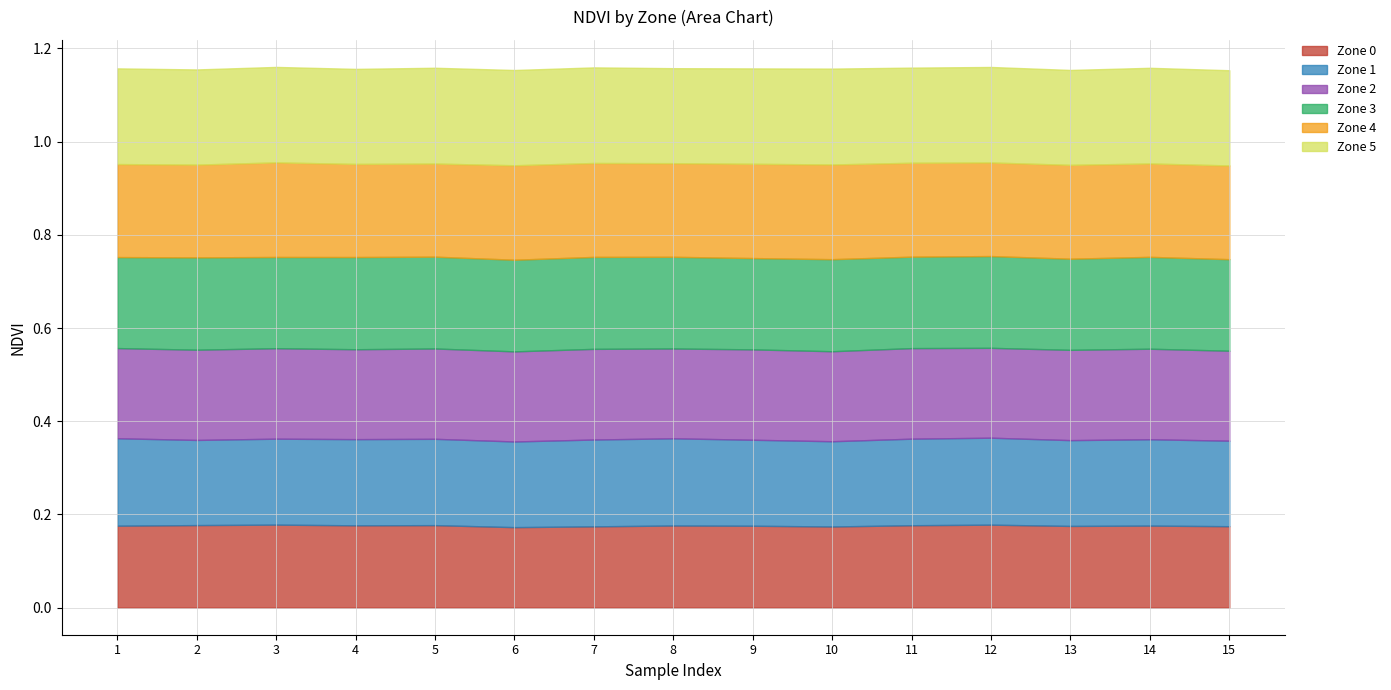

What is the approximate value of Zone 2 at 11?

0.2